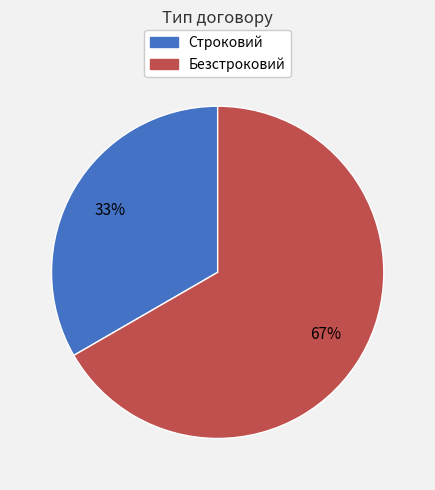

True or false: Безстроковий accounts for 67% of the total.

True